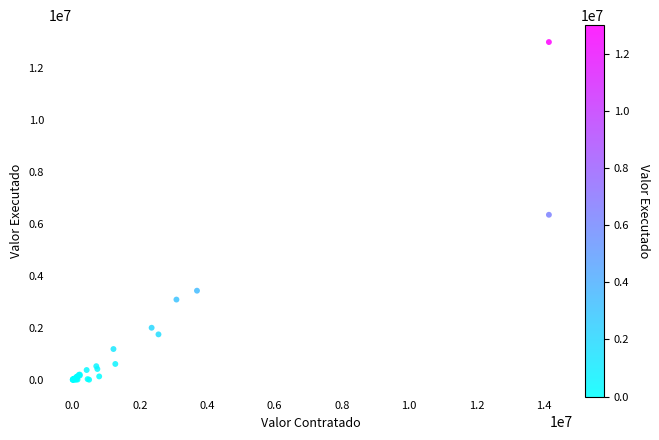

What Y value in the scatter plot is closest to 6499344?

6349331.0